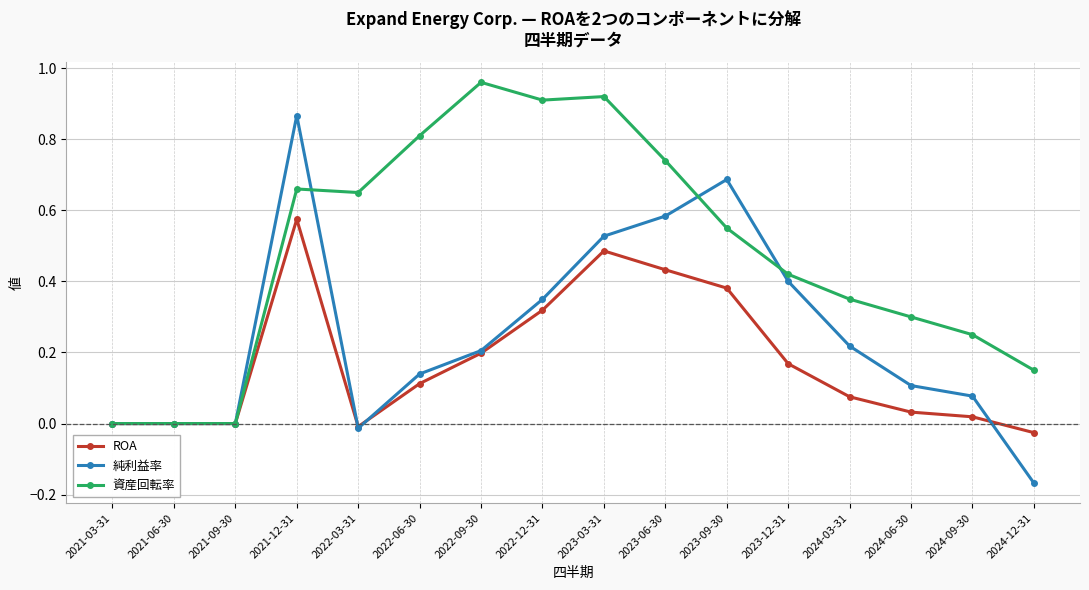

True or false: ROA has more than 1 interior local peaks.

True